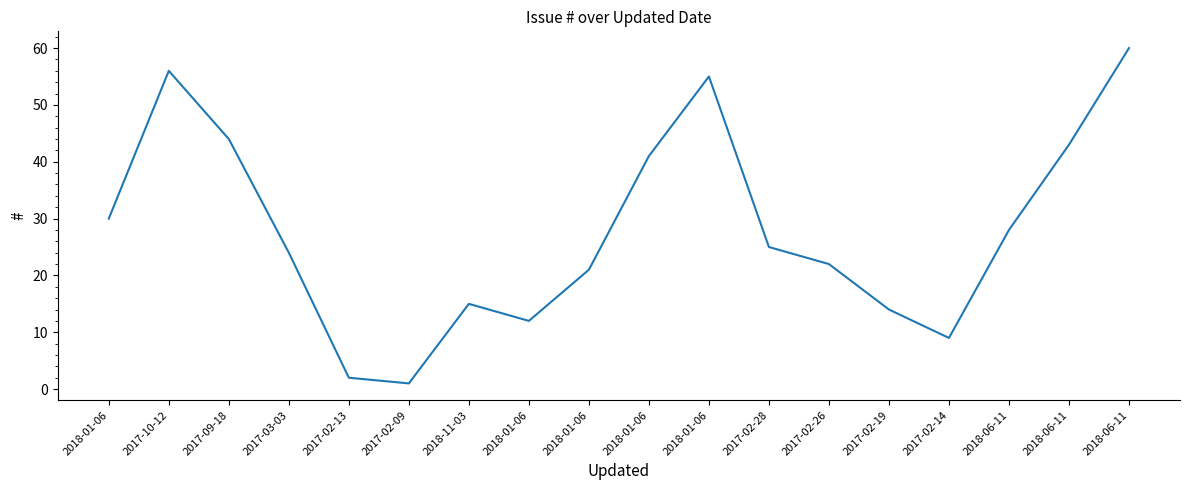

Reading left to right, transcribe all the data shown in this chart.

30	56	44	24	2	1	15	12	21	41	55	25	22	14	9	28	43	60